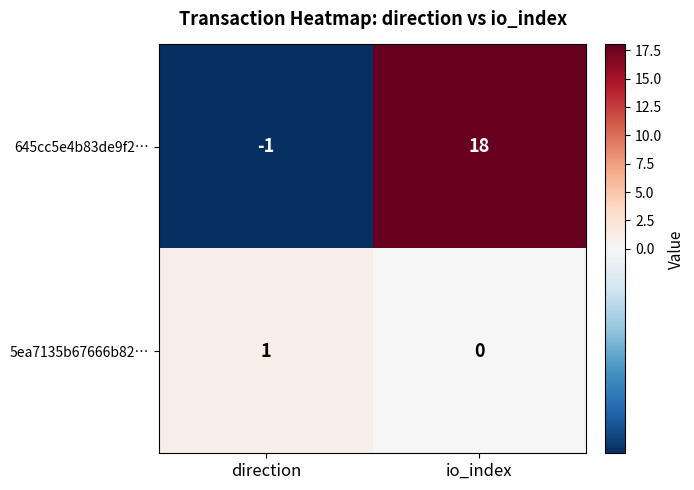

Reading left to right, list all the values displayed in this chart.

645cc5e4b83de9f2…: direction=-1	io_index=18
5ea7135b67666b82…: direction=1	io_index=0